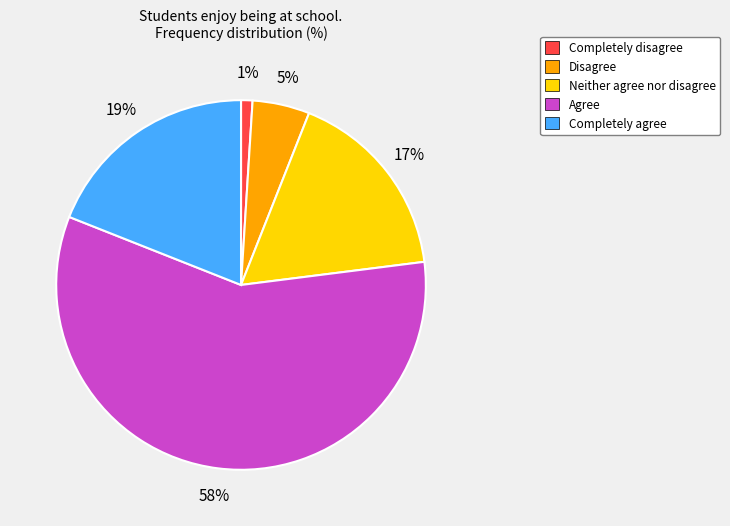

Is there any slice that represents more than half of the pie?

Yes